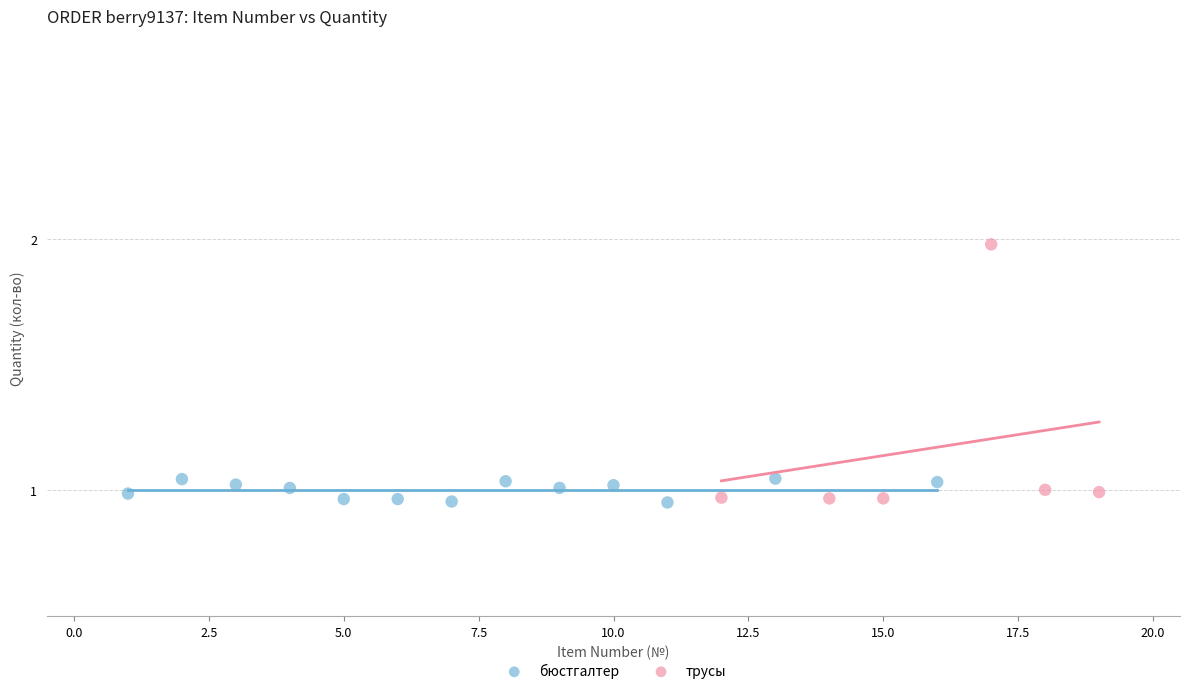

Which series has the widest spread of Y values?

трусы